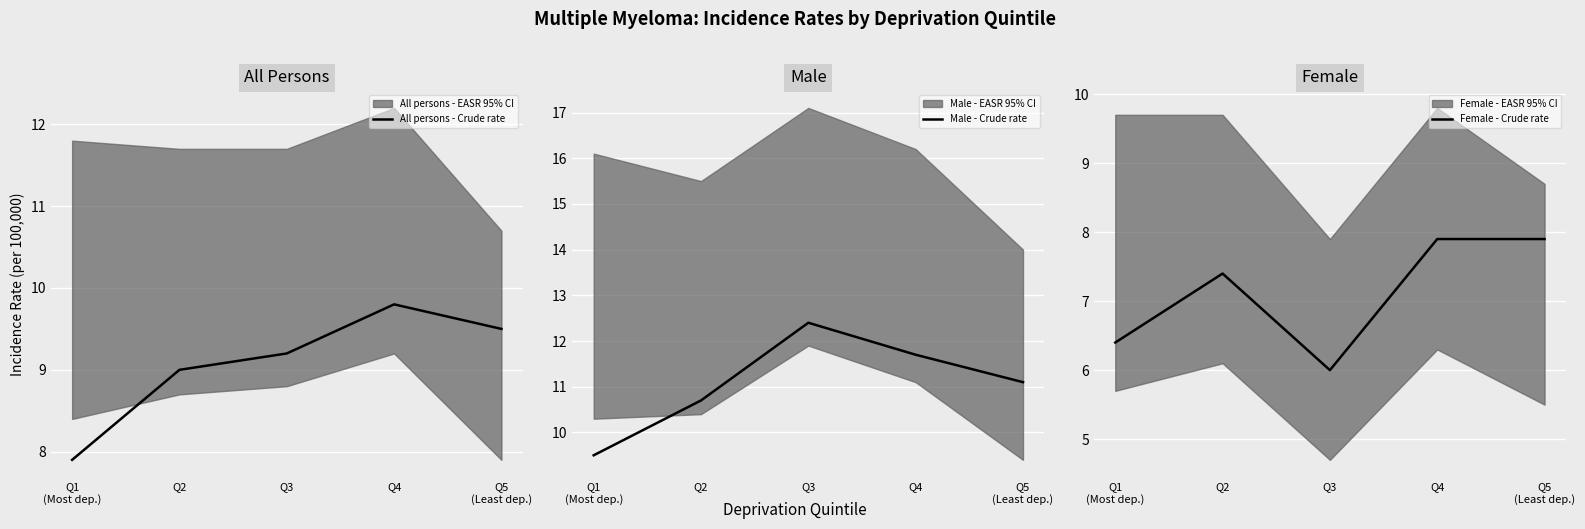

Does the chart display data point markers on the line(s)?

No